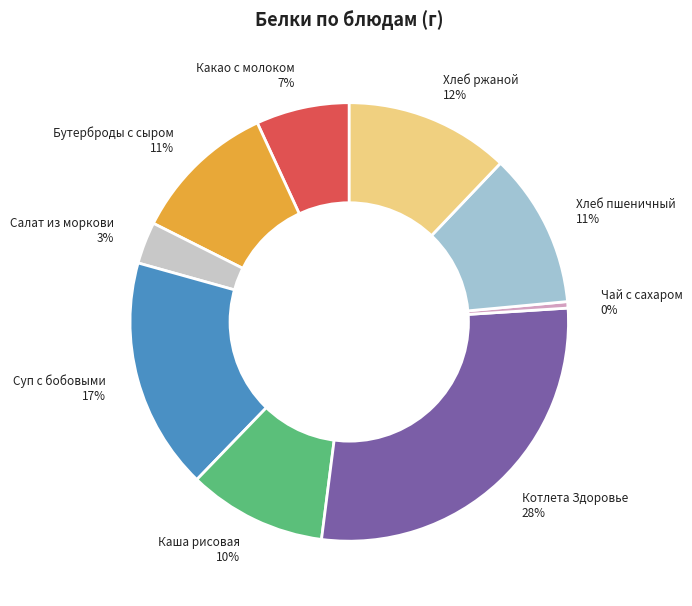

What percentage is the Бутерброды с сыром slice, to the nearest percent?

11%